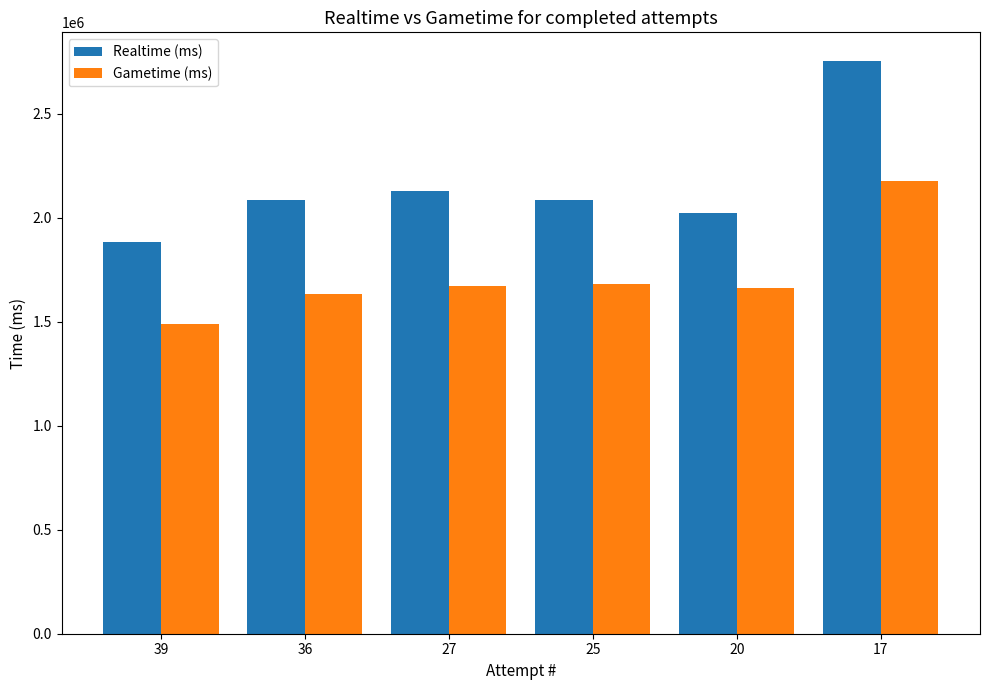

Rank the series by their maximum value, from lowest to highest.

Gametime (ms), Realtime (ms)